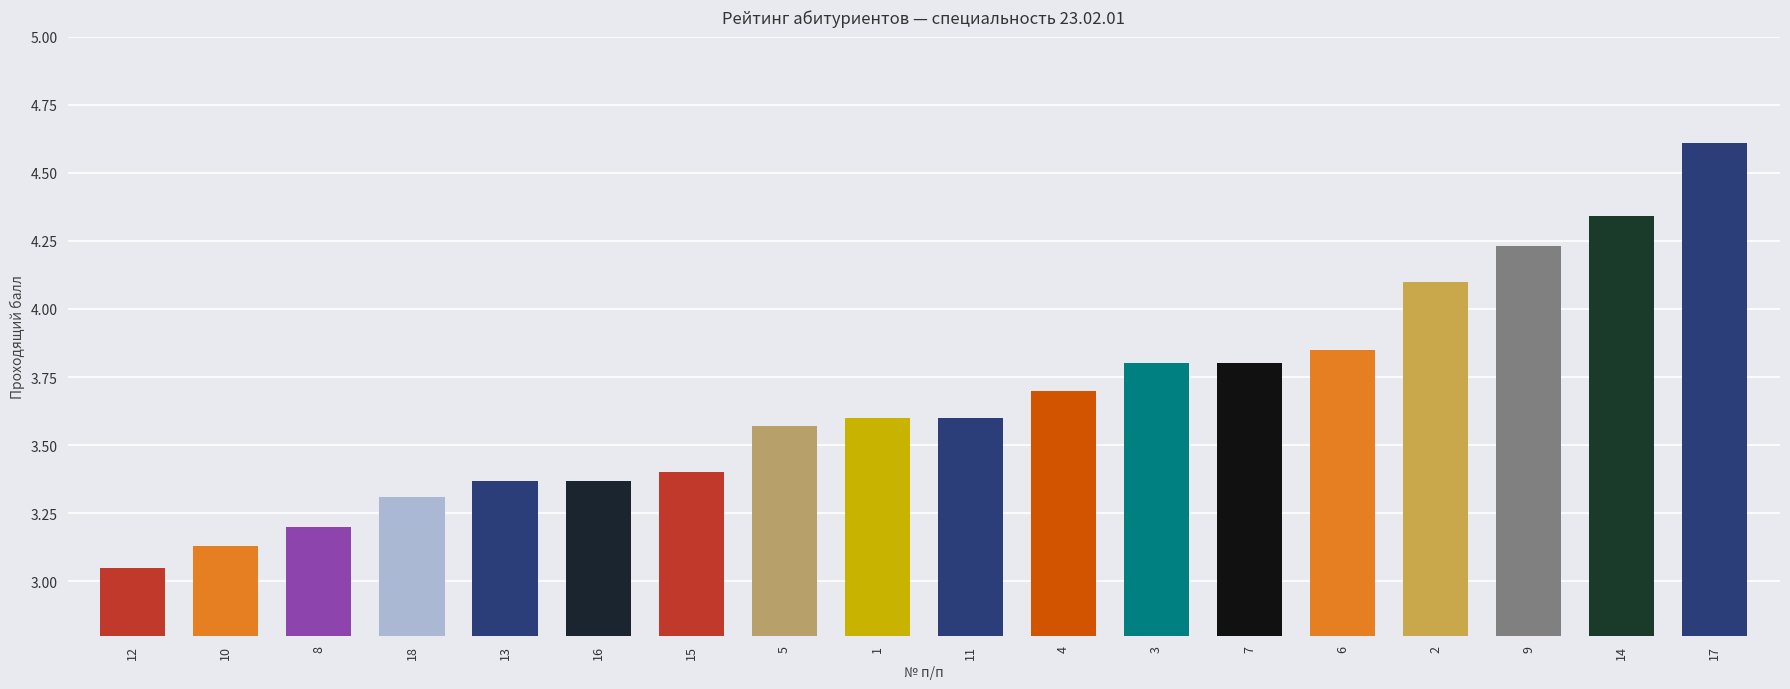

True or false: the data shows 5.7 at 3.

False